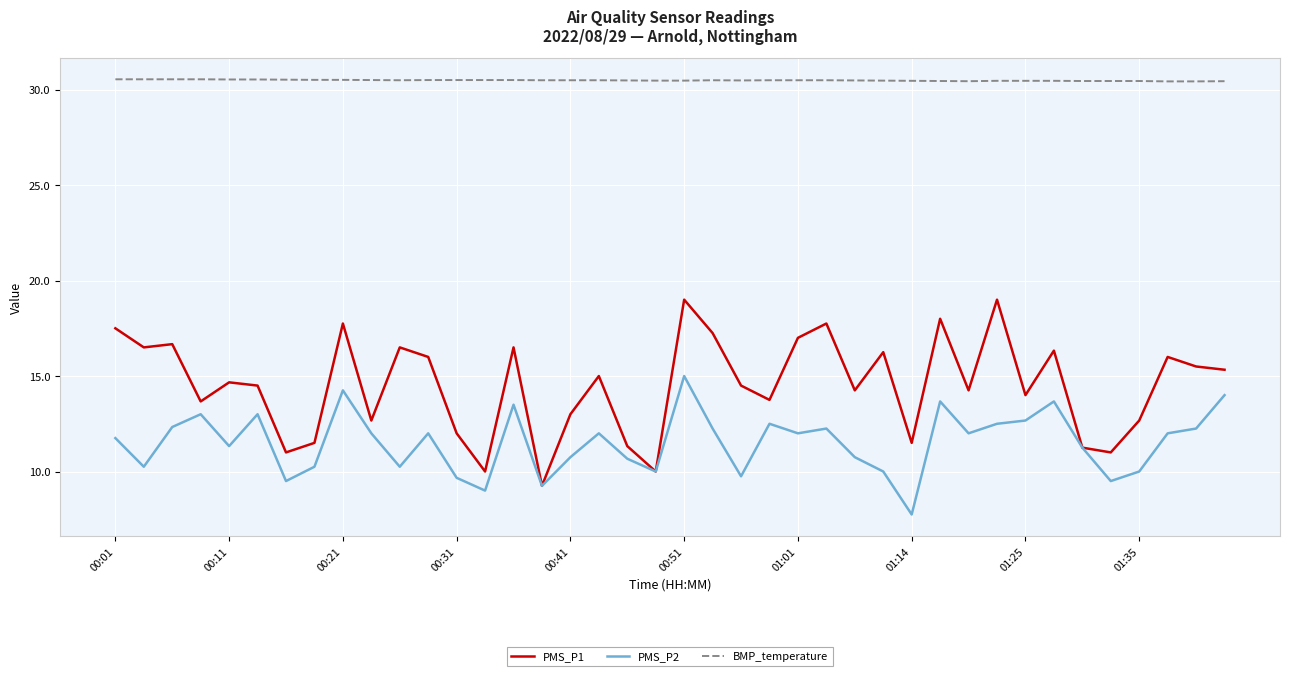

List the series in order of their peak value, highest first.

BMP_temperature, PMS_P1, PMS_P2